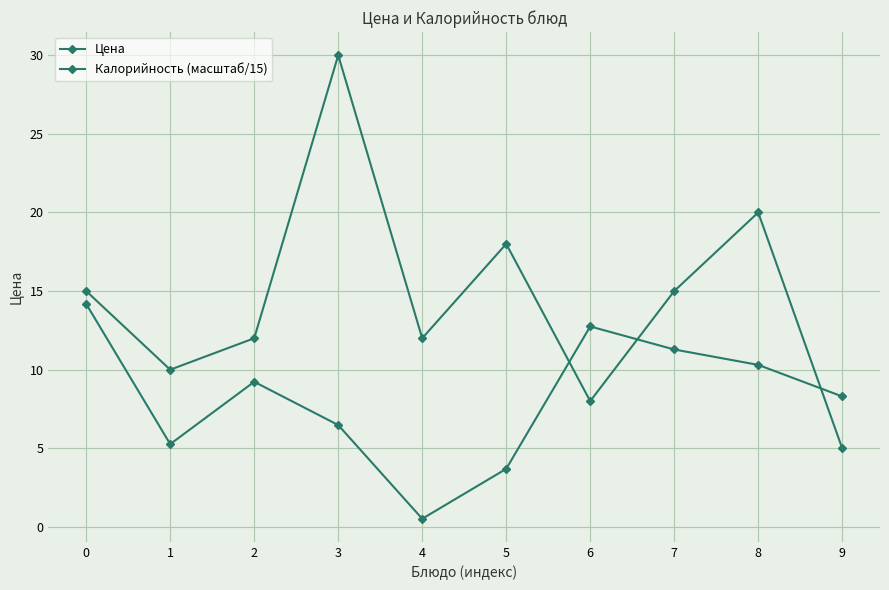

How many lines are shown in the chart?

2